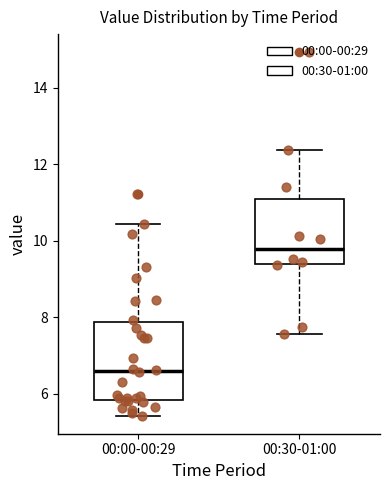

Which box is the tallest, from its lower edge to its upper edge?

00:00-00:29